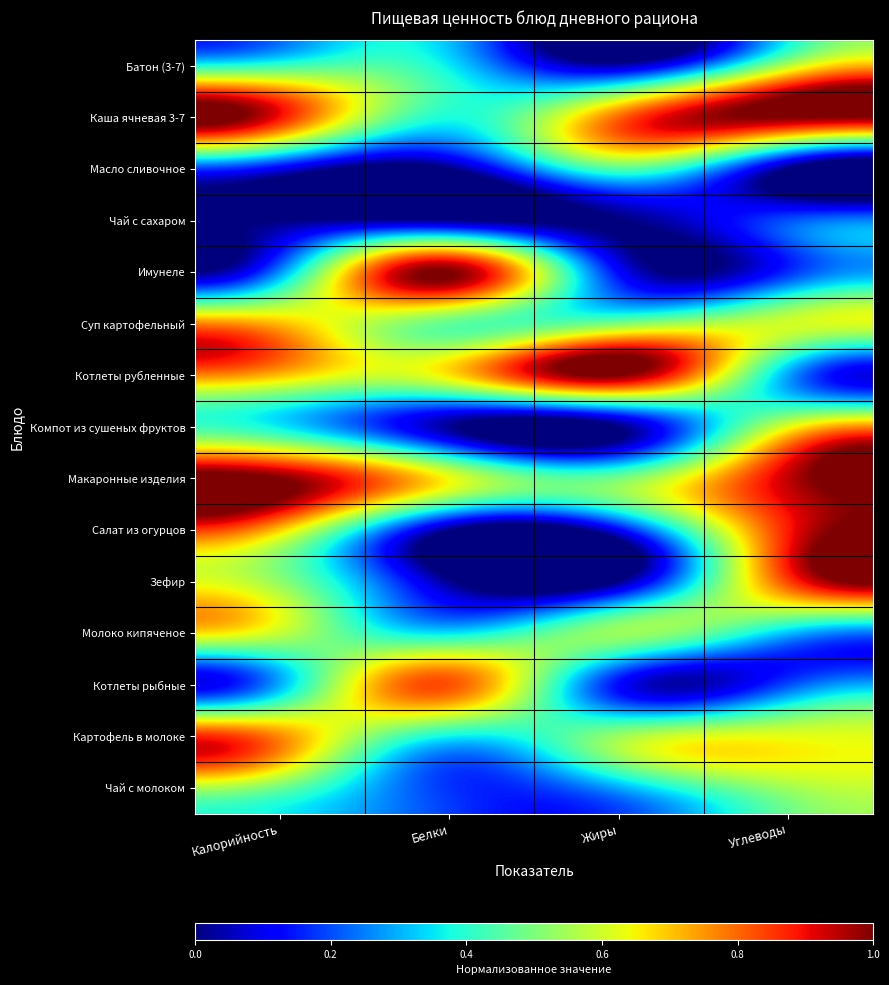

Between Углеводы and Белки, which is larger?

Углеводы